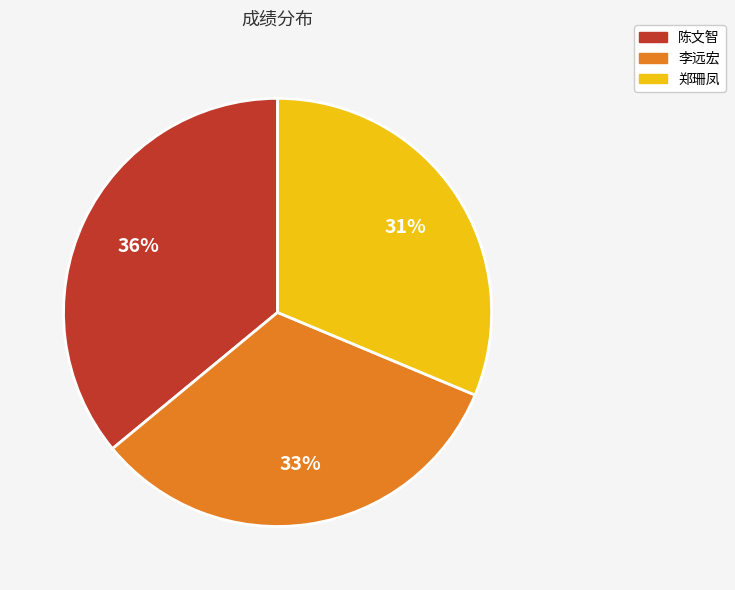

Which has a higher value, 陈文智 or 李远宏?

陈文智